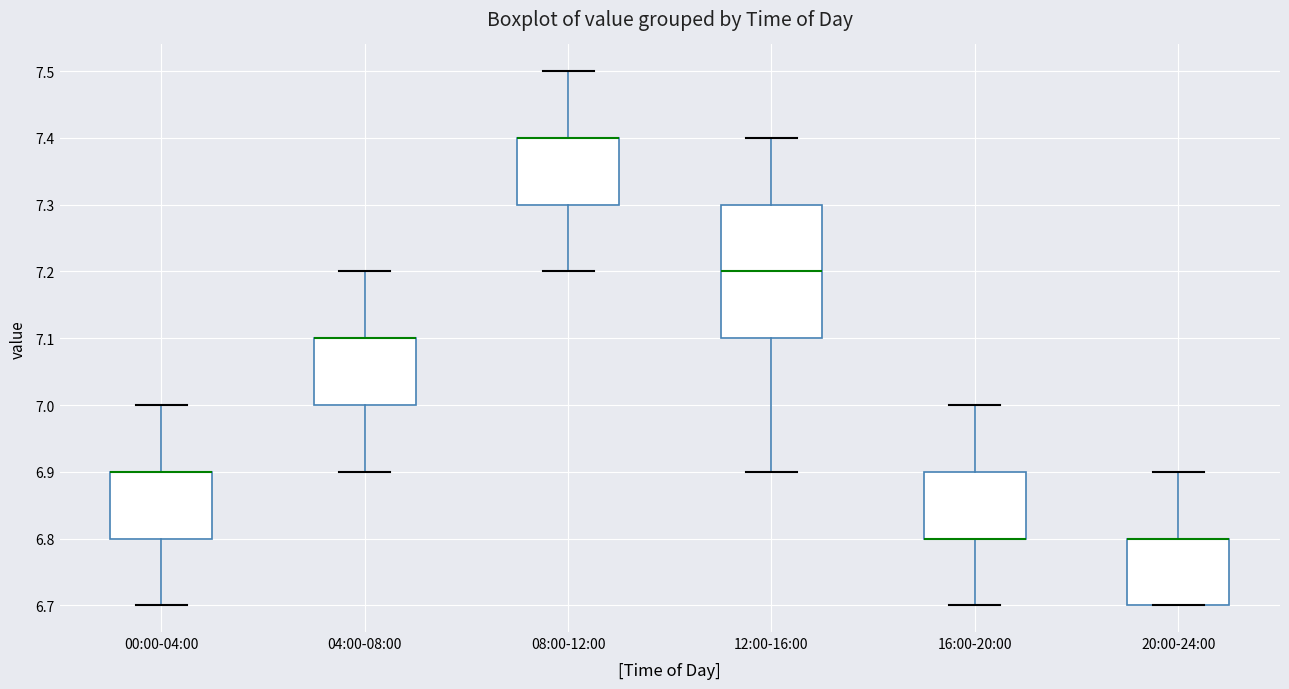

Which box is the tallest, from its lower edge to its upper edge?

12:00-16:00